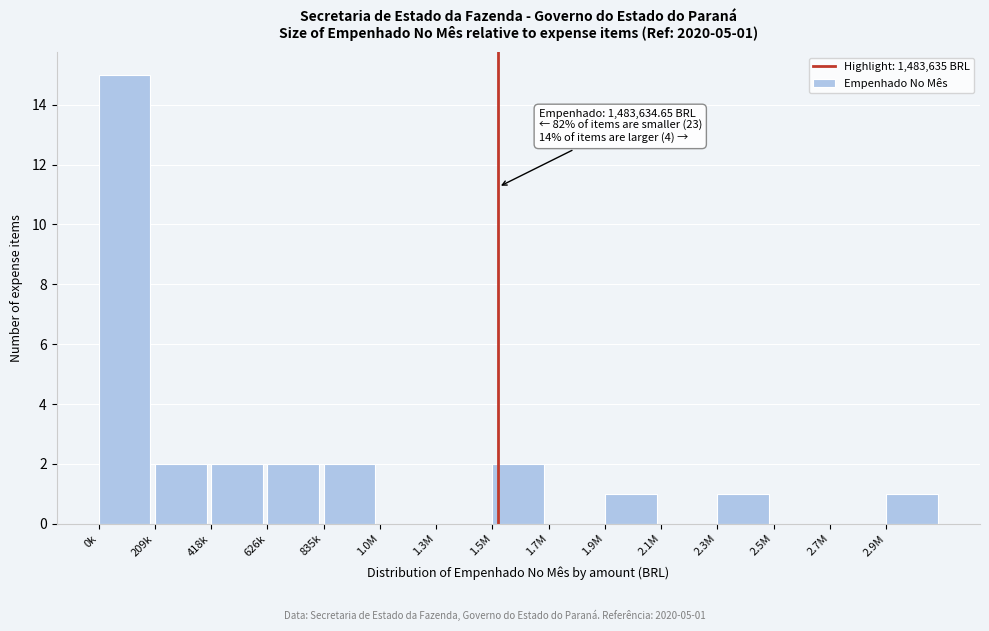

Reading left to right, transcribe all the data shown in this chart.

0k=15	209k=2	418k=2	626k=2	835k=2	1.0M=0	1.3M=0	1.5M=2	1.7M=0	1.9M=1	2.1M=0	2.3M=1	2.5M=0	2.7M=0	2.9M=1